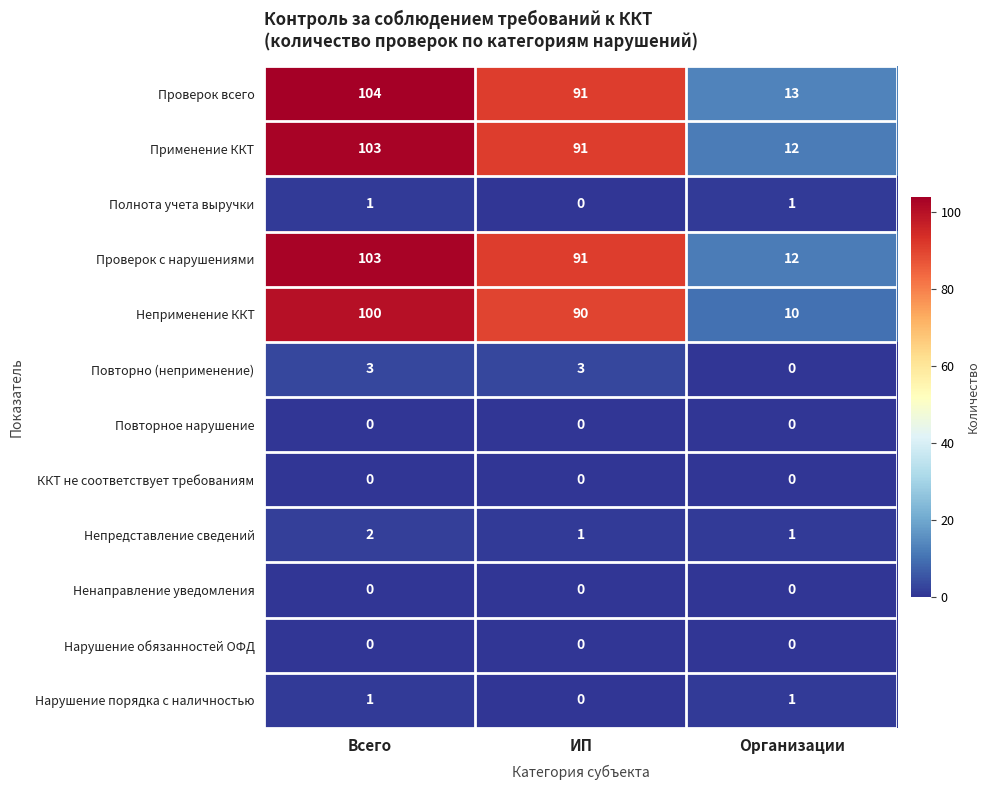

What is the difference between the Неприменение ККТ values at ИП and Всего?

10